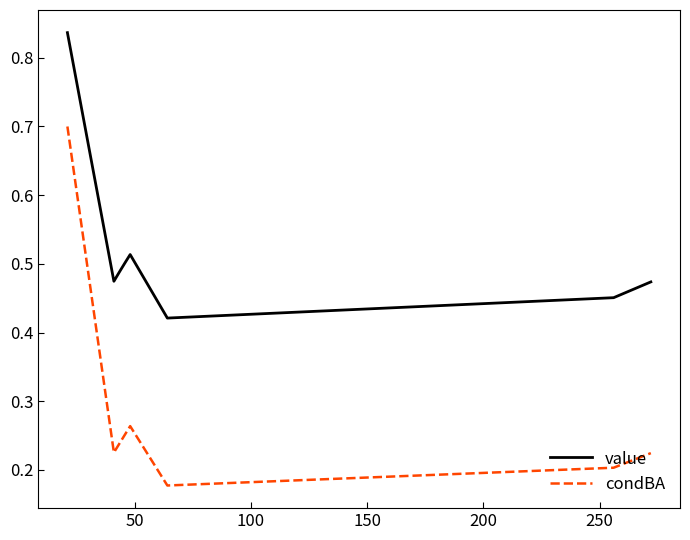

In value, how many points are lower than both neighbors (excluding endpoints)?

2